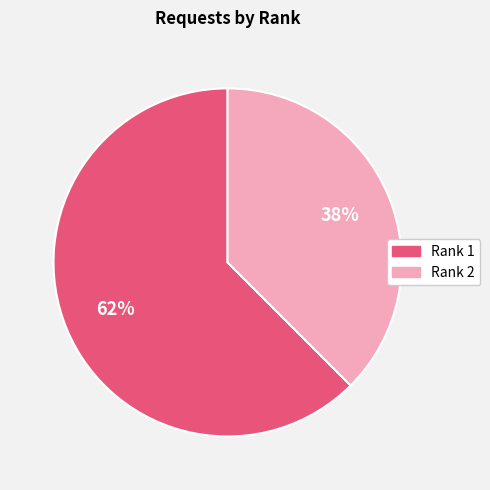

Does any single category account for the majority?

Yes